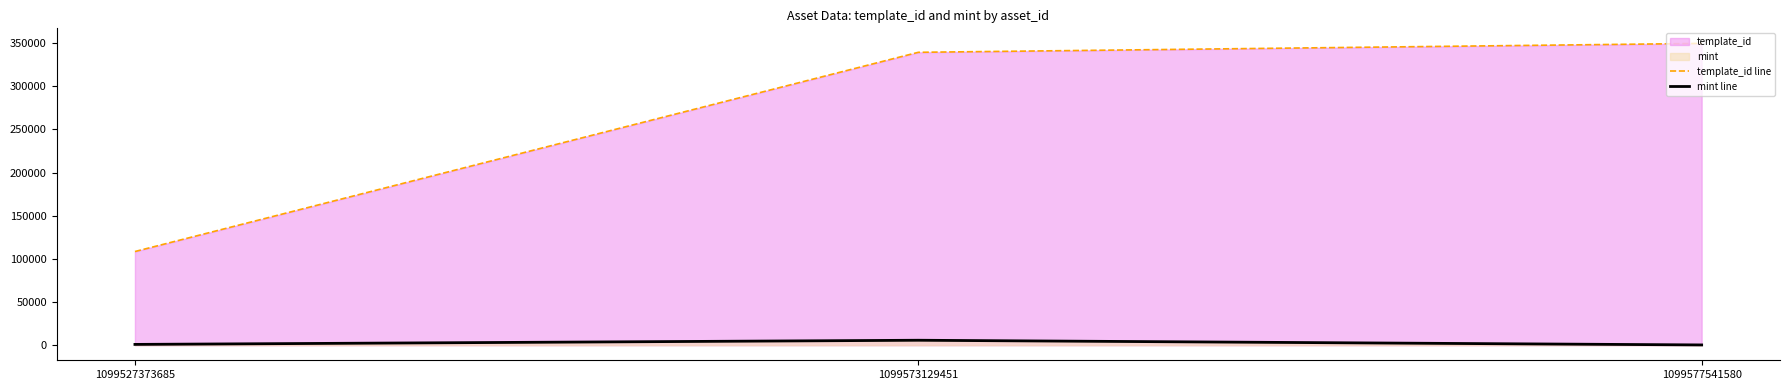

Which series has the largest range (max minus min)?

template_id line